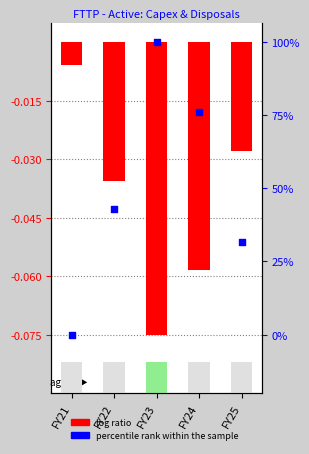

Which series contains the lowest Y value?

log ratio